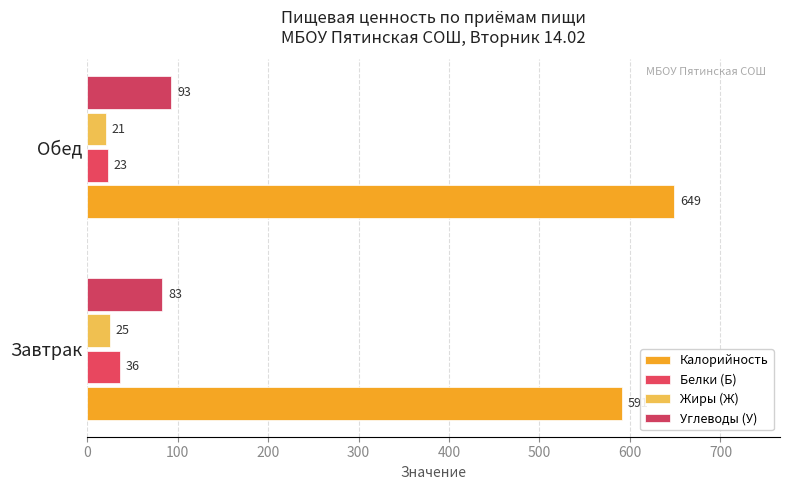

How many data points in Жиры (Ж) are less than 25?

1